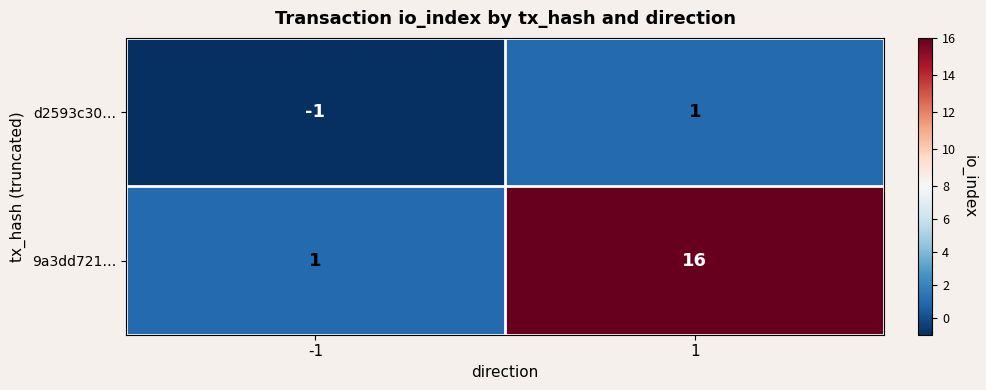

Rank the series by their average value, from highest to lowest.

9a3dd721…, d2593c30…